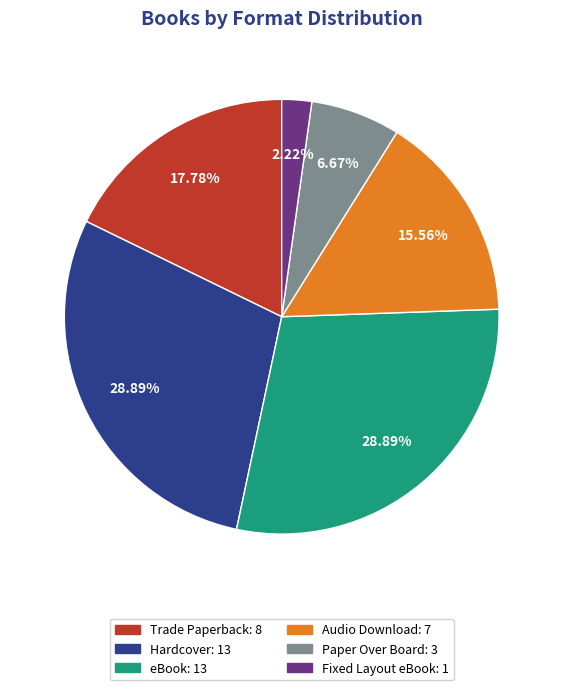

Combined, do Trade Paperback and Paper Over Board account for over 50%?

No